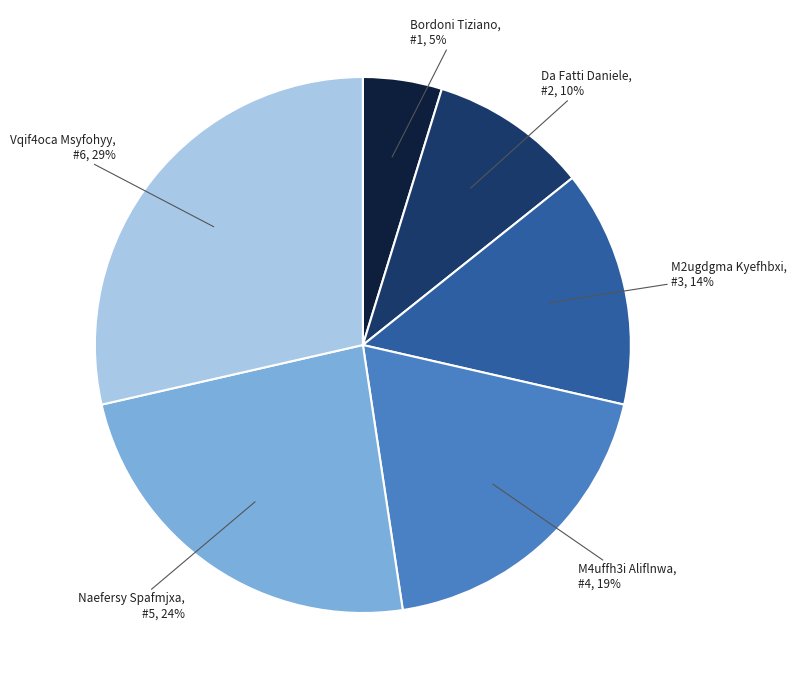

Is there any slice that represents more than half of the pie?

No